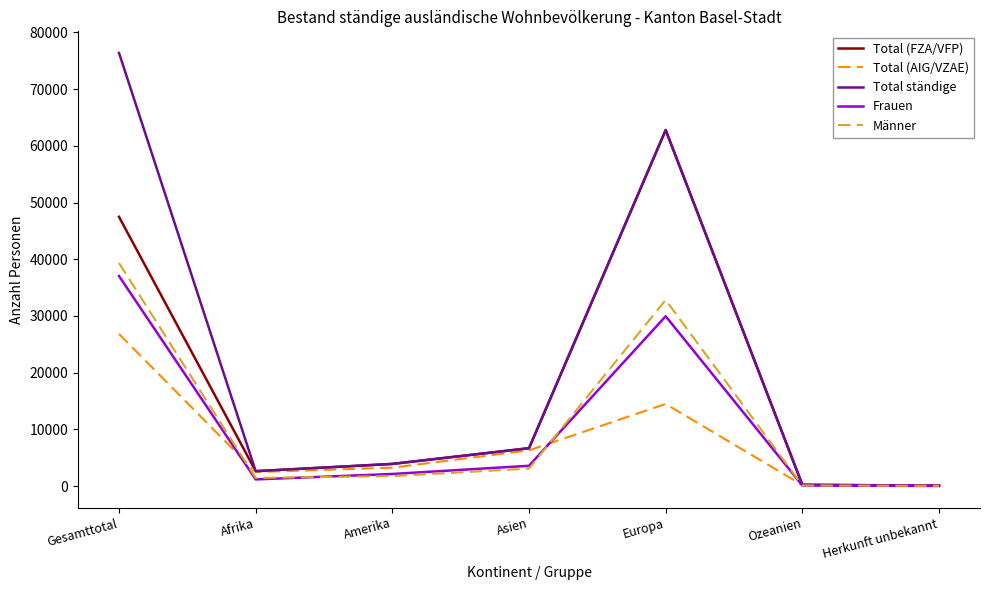

Which series has the largest range (max minus min)?

Total ständige